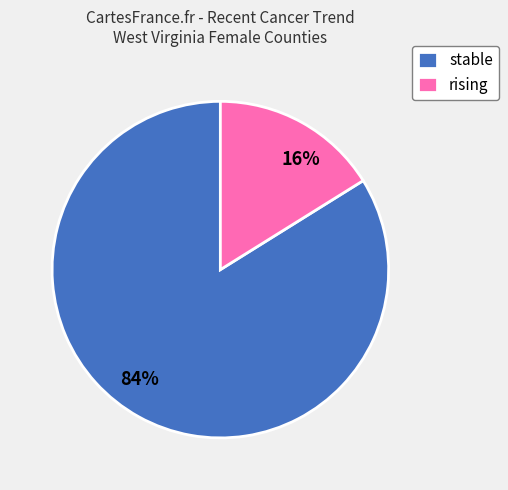

What is the majority slice?

stable